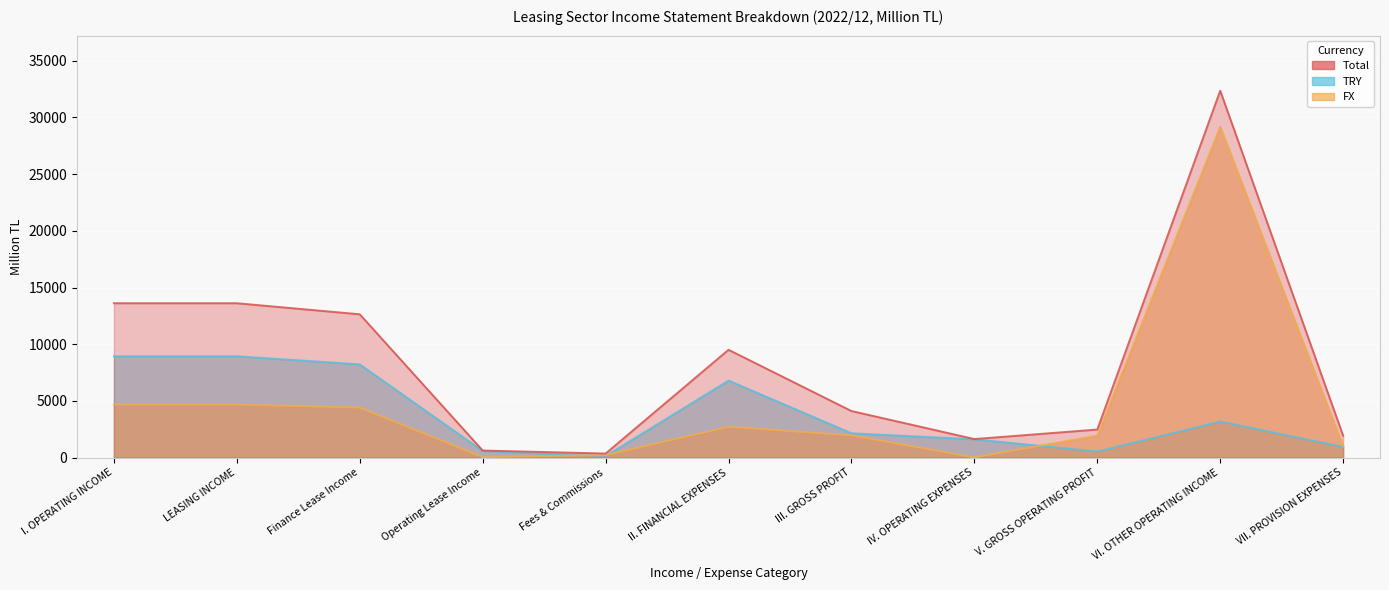

List the series in order of their peak value, lowest first.

TRY, FX, Total